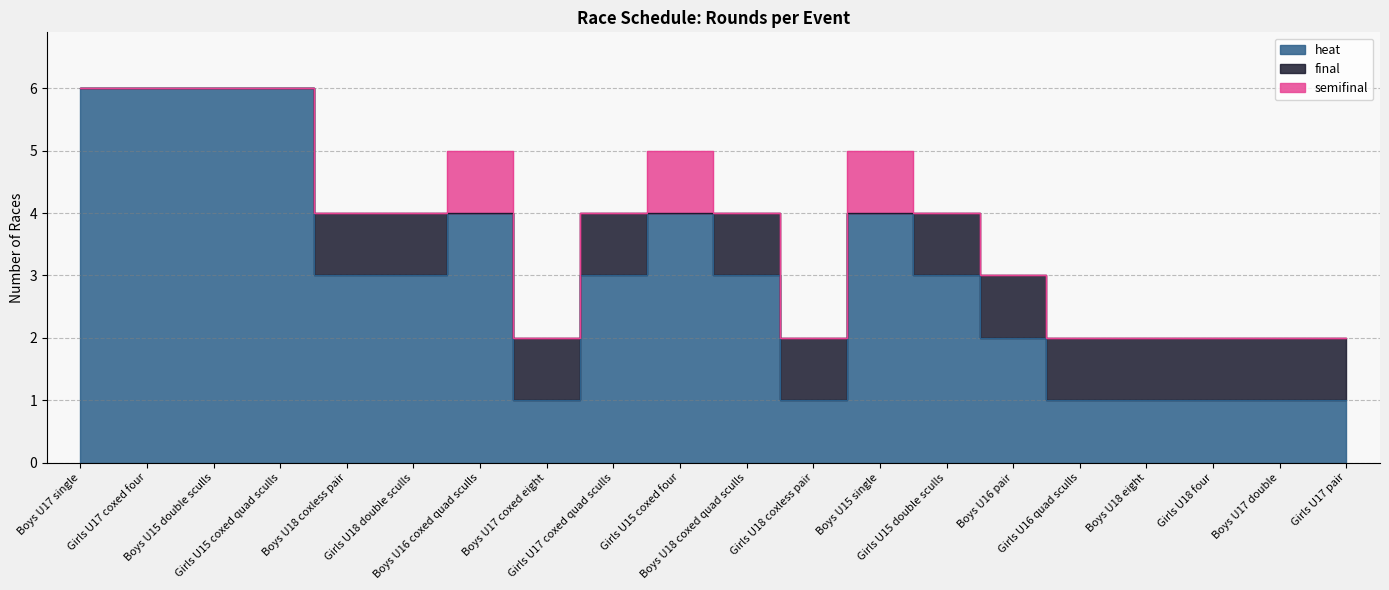

True or false: heat has more than 1 interior local peaks.

True